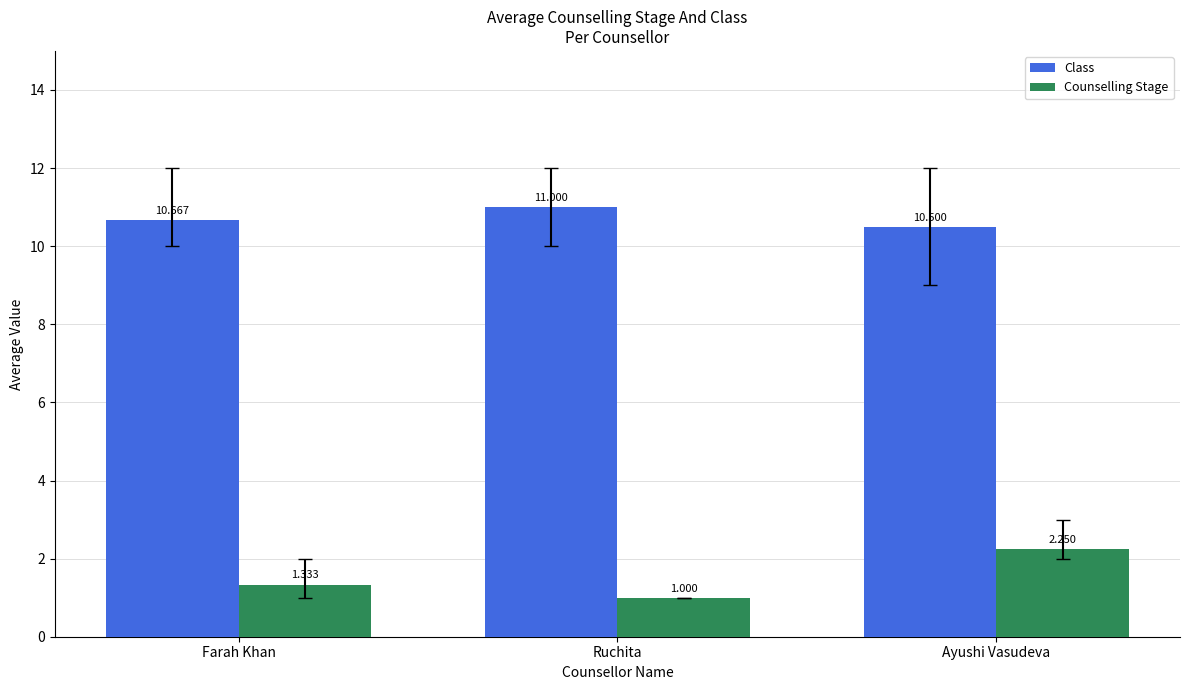

The value of Counselling Stage at Ruchita is 1.0. True or false?

True